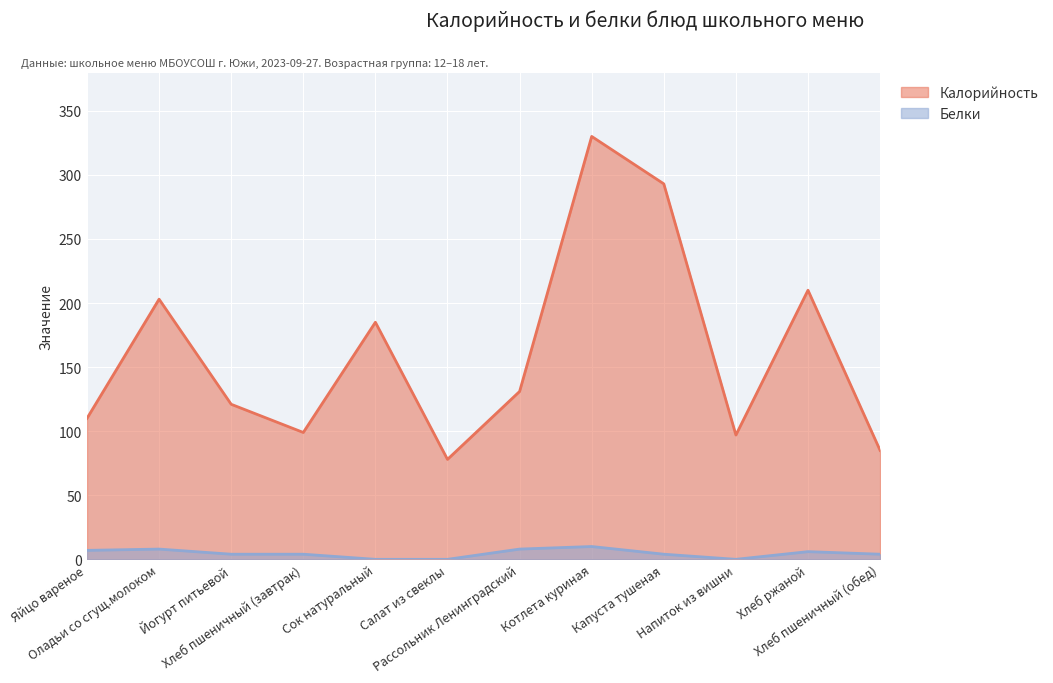

How many data points in Белки are above 4?

5